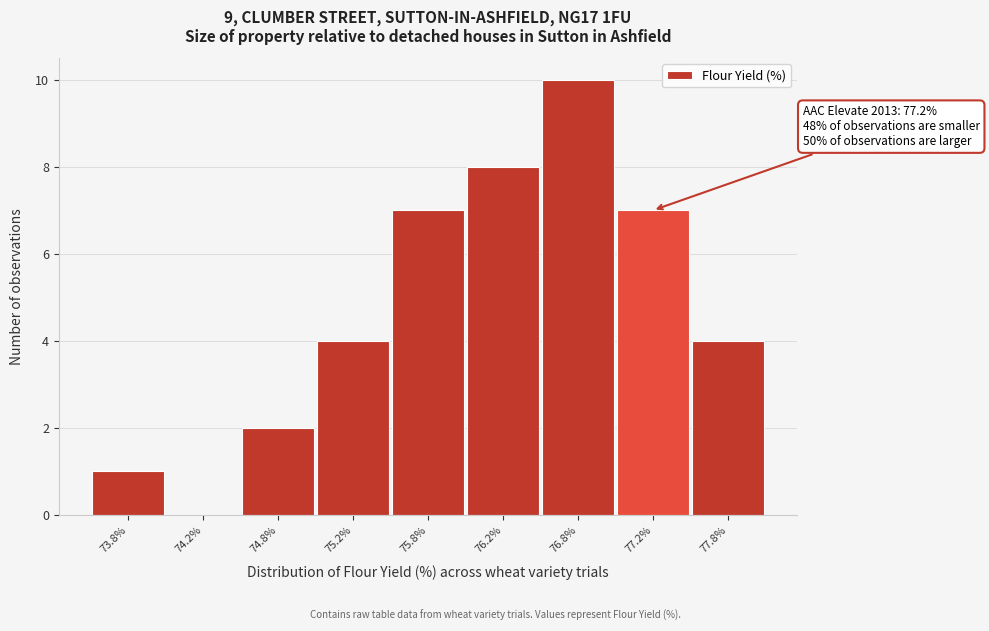

Reading right to left, extract all data points from this chart.

77.8%=4	77.2%=7	76.8%=10	76.2%=8	75.8%=7	75.2%=4	74.8%=2	74.2%=0	73.8%=1